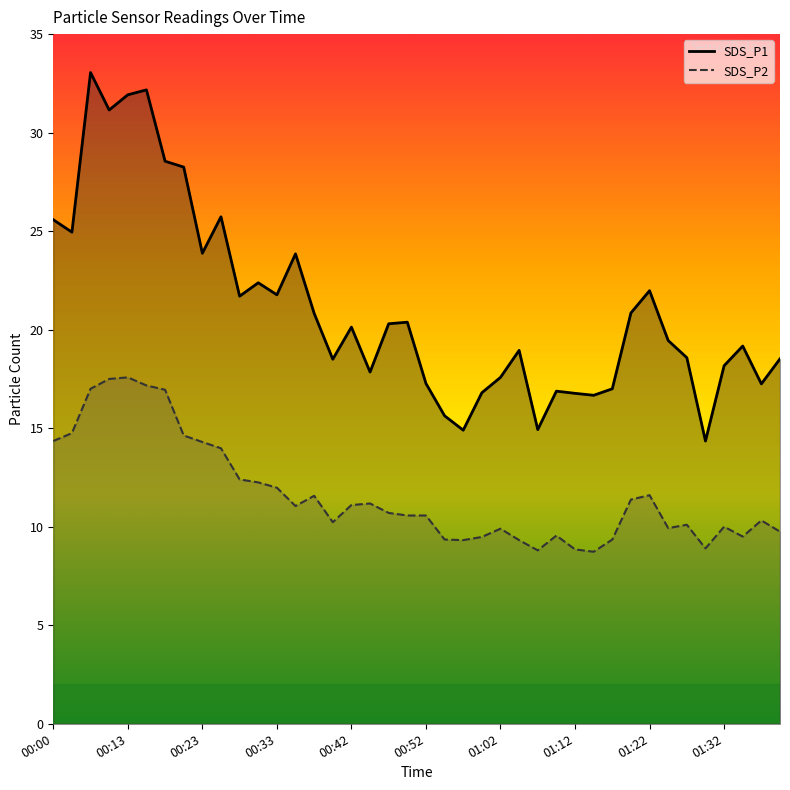

Between 01:17 and 01:22, which series saw the biggest shift?

SDS_P1